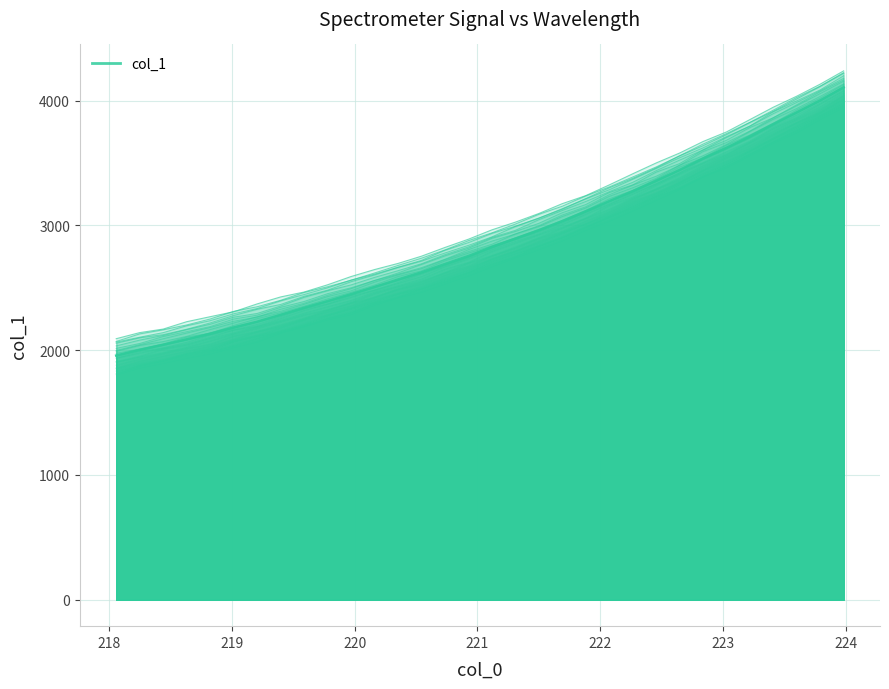

What is the difference between the maximum and minimum values?

2144.5